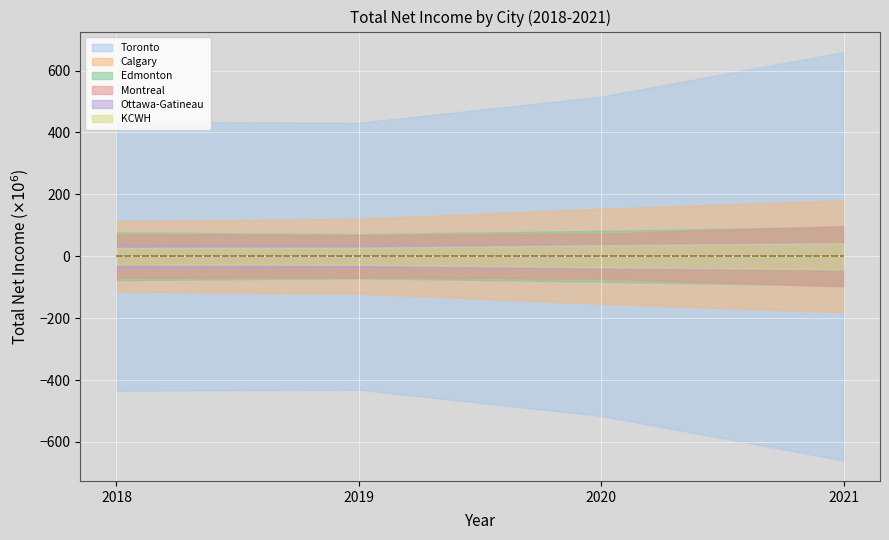

How many lines are shown in the chart?

6